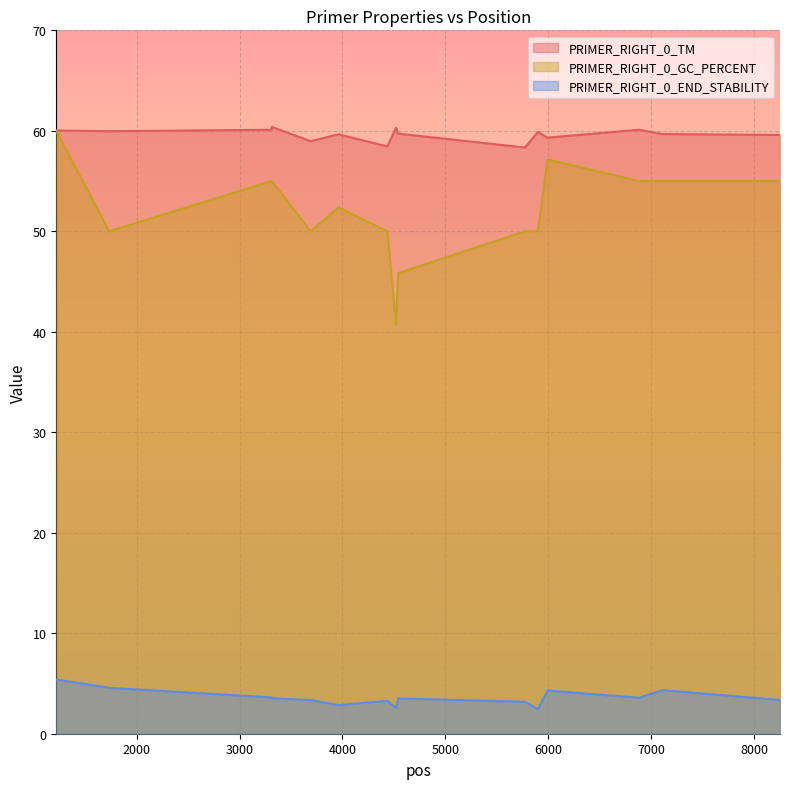

At 4436, list the series in order from largest to smallest.

PRIMER_RIGHT_0_TM, PRIMER_RIGHT_0_GC_PERCENT, PRIMER_RIGHT_0_END_STABILITY